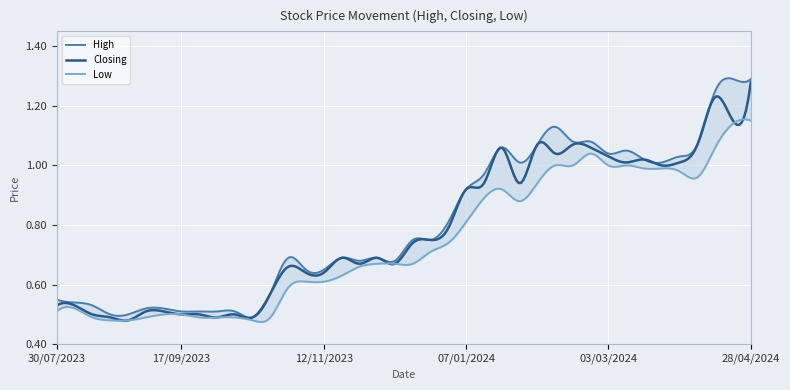

True or false: High and Low intersect in this chart.

False